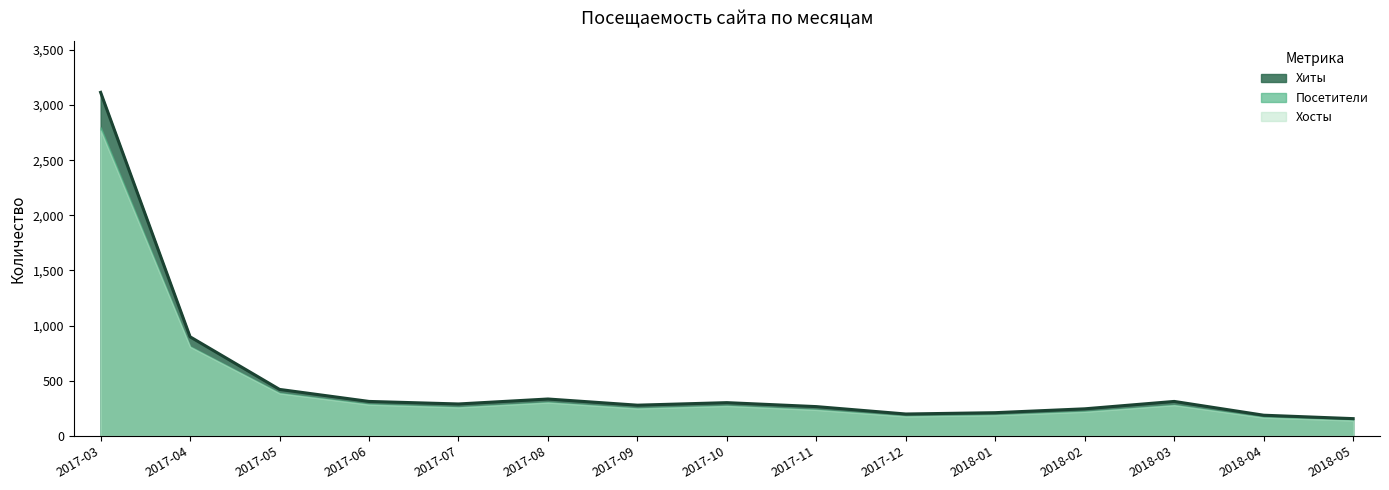

What is the difference between the Хосты values at 2018-05 and 2017-09?

109